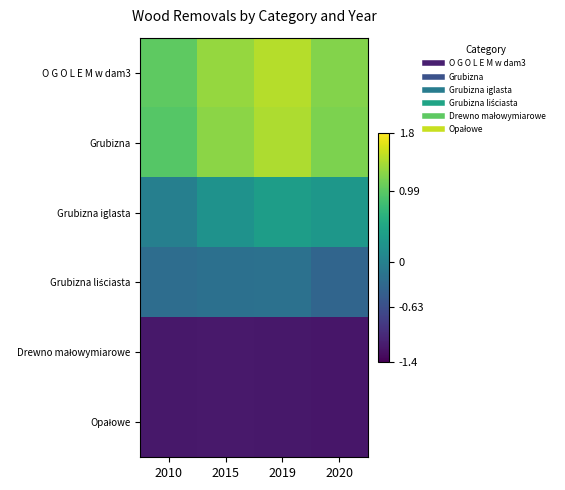

What is the spread (max minus min) of values at 2010?

2.2